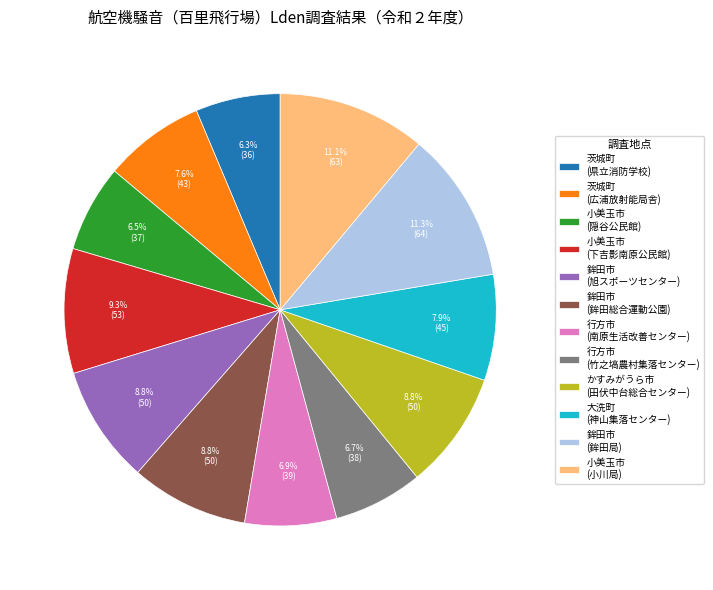

How much of the chart is everything except 小美玉市 (下吉影南原公民館)?

90.7%